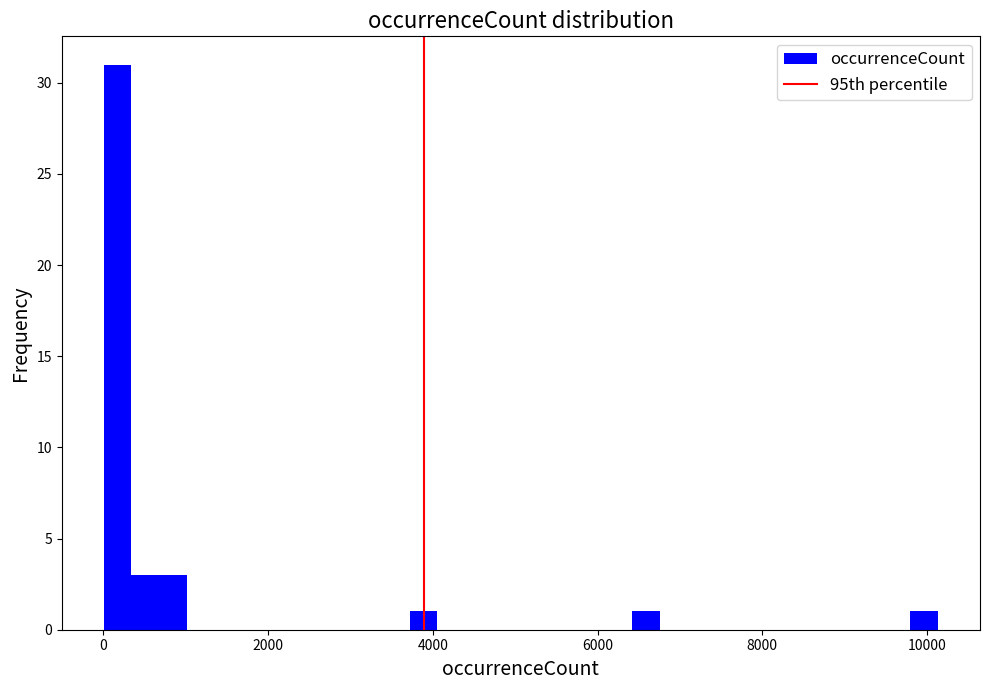

Read against the x-axis, roughly where is the centre of the tallest bar?

200